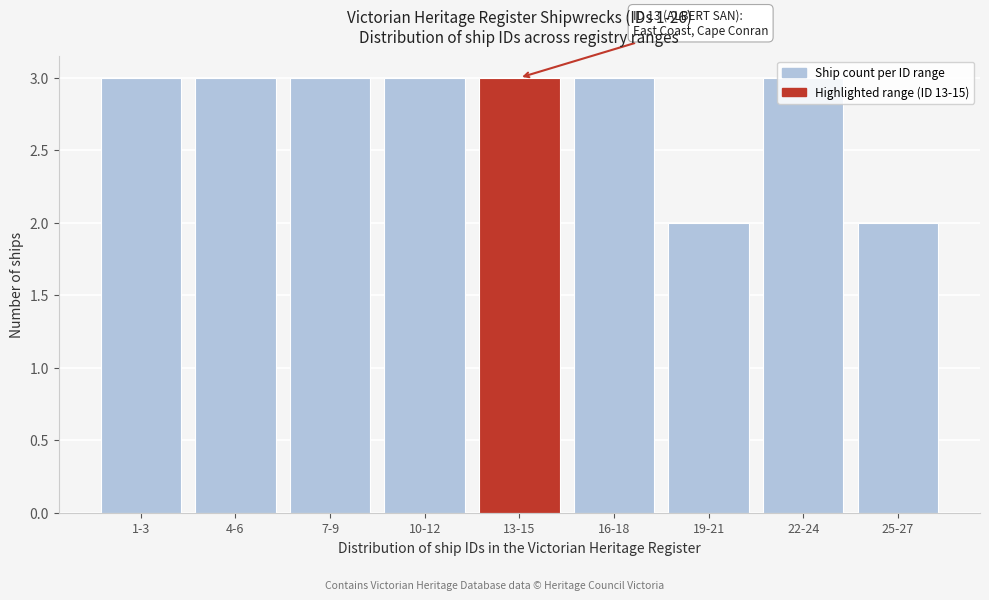

What is the sum of all values?

25